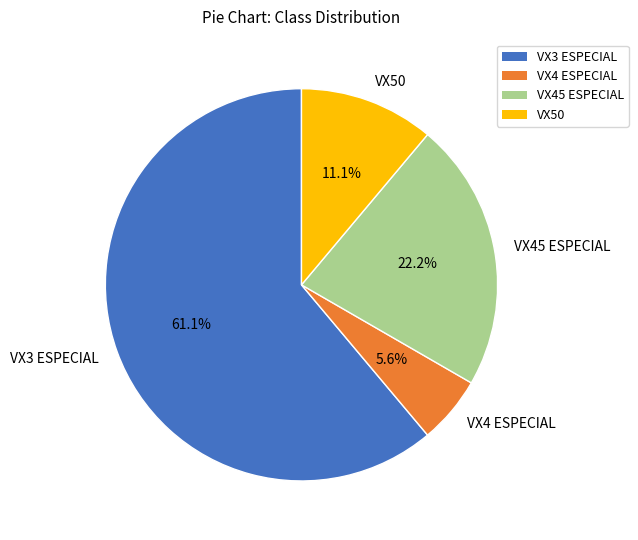

Is it true that VX50 is 11% of the pie?

True